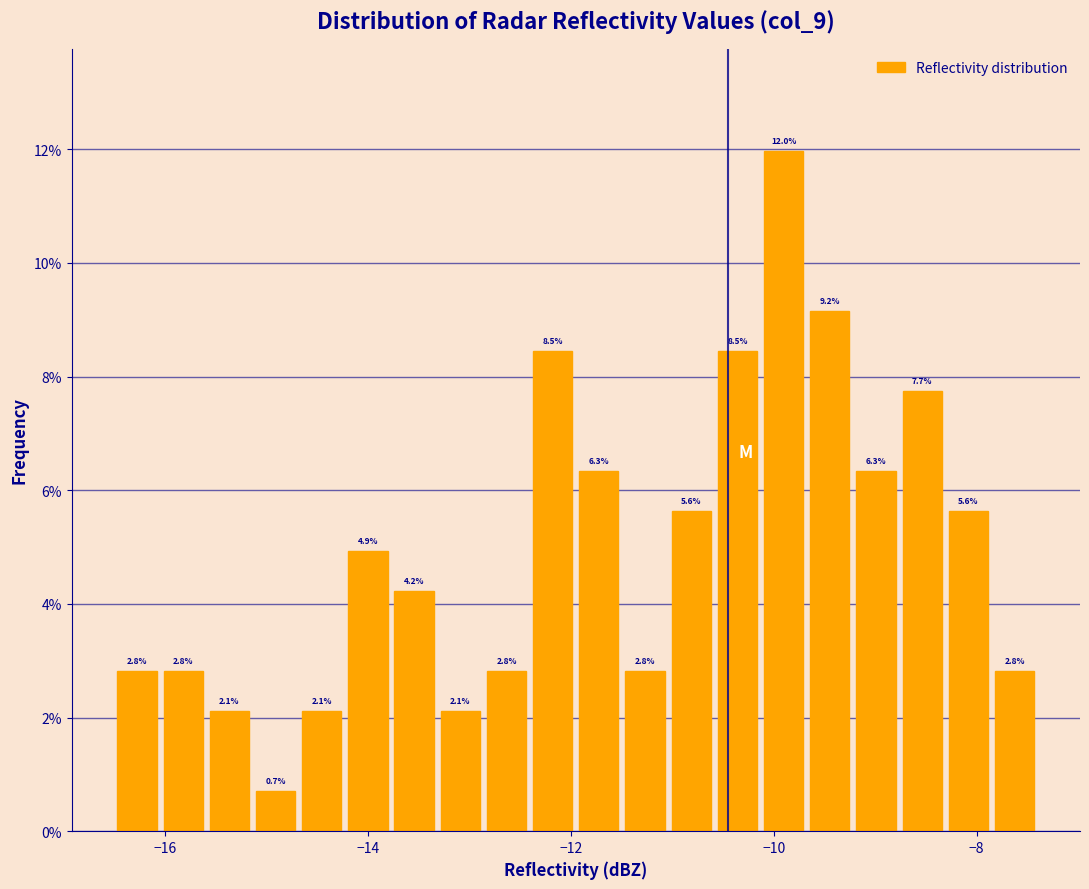

Around what value on the x-axis is the tallest bar? Give the approximate position of its centre, as read against the axis.

-10.0